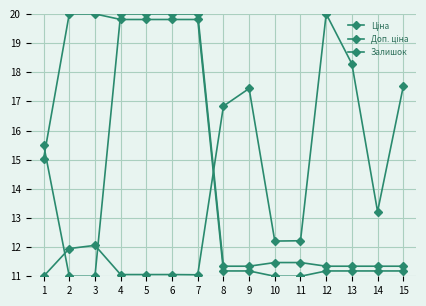

Rank the categories by Ціна value from highest to lowest.

4, 5, 6, 7, 1, 10, 11, 8, 9, 12, 13, 14, 15, 2, 3